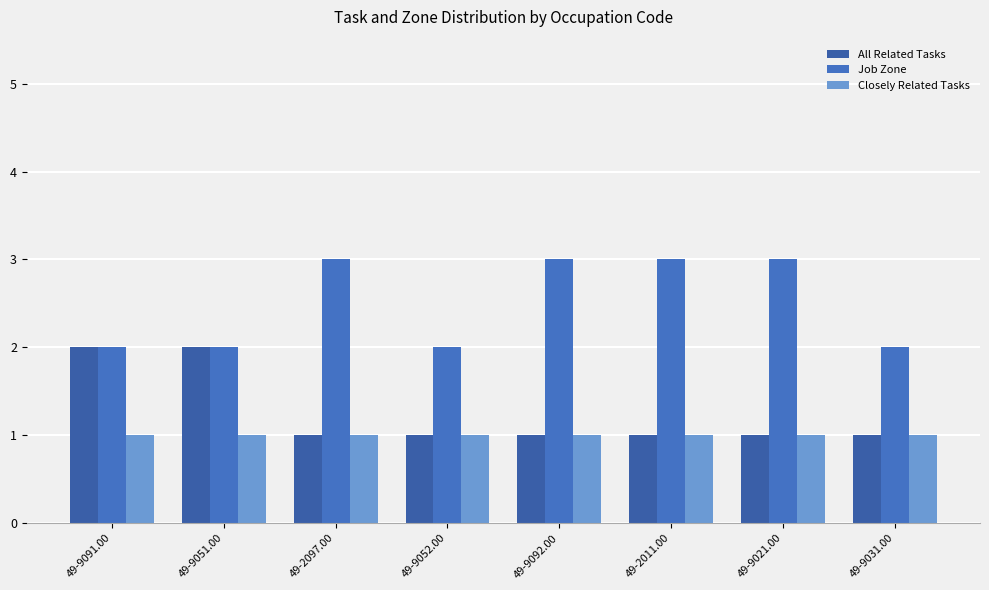

Rank the series by their average value, from highest to lowest.

Job Zone, All Related Tasks, Closely Related Tasks